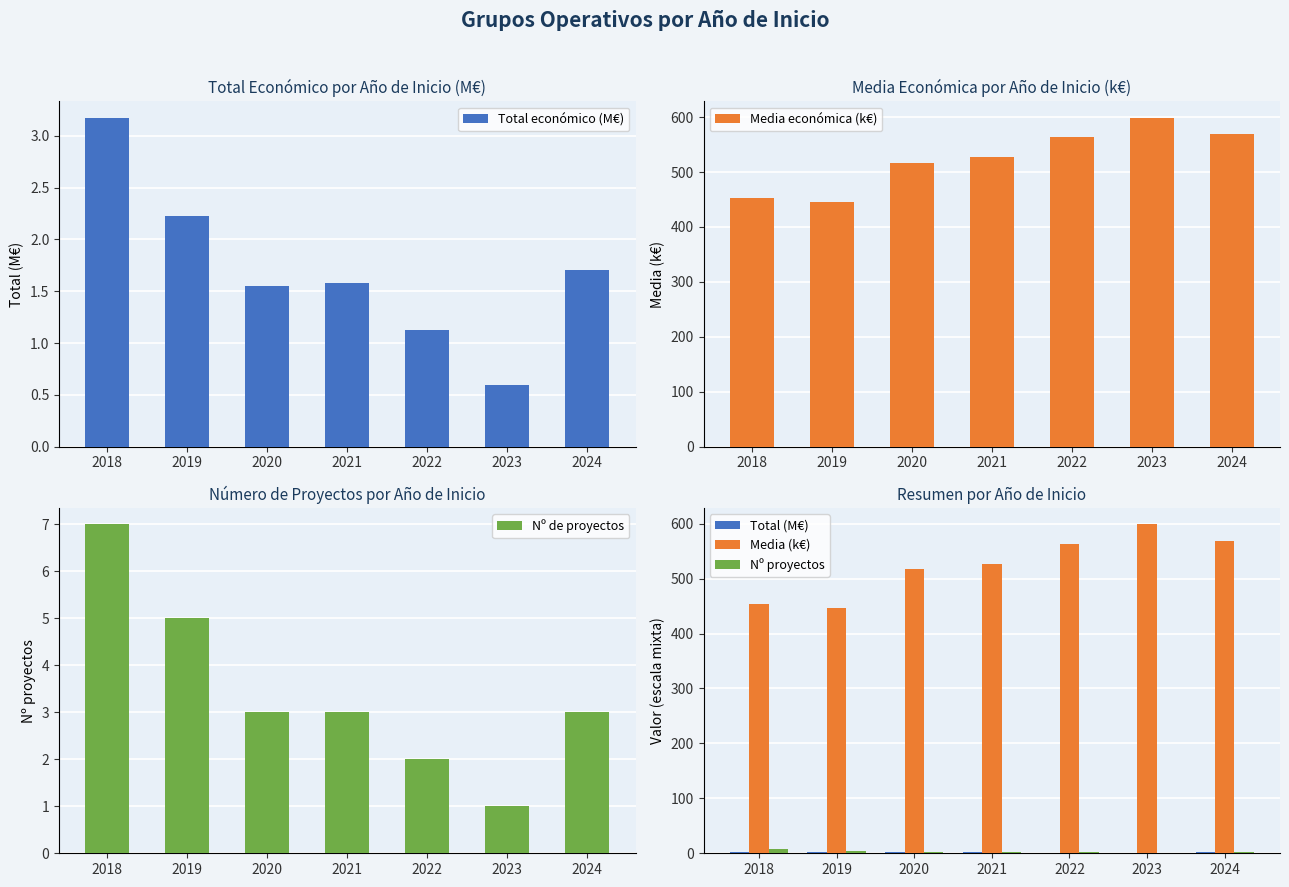

Reading left to right, list all the values displayed in this chart.

Total económico (M€): 2018=3.2	2019=2.2	2020=1.6	2021=1.6	2022=1.1	2023=0.6	2024=1.7
Media económica (k€): 2018=453.3	2019=446.0	2020=516.9	2021=527.5	2022=563.8	2023=598.6	2024=568.6
Nº de proyectos: 2018=7.0	2019=5.0	2020=3.0	2021=3.0	2022=2.0	2023=1.0	2024=3.0
Total (M€): 2018=3.2	2019=2.2	2020=1.6	2021=1.6	2022=1.1	2023=0.6	2024=1.7
Media (k€): 2018=453.3	2019=446.0	2020=516.9	2021=527.5	2022=563.8	2023=598.6	2024=568.6
Nº proyectos: 2018=7.0	2019=5.0	2020=3.0	2021=3.0	2022=2.0	2023=1.0	2024=3.0